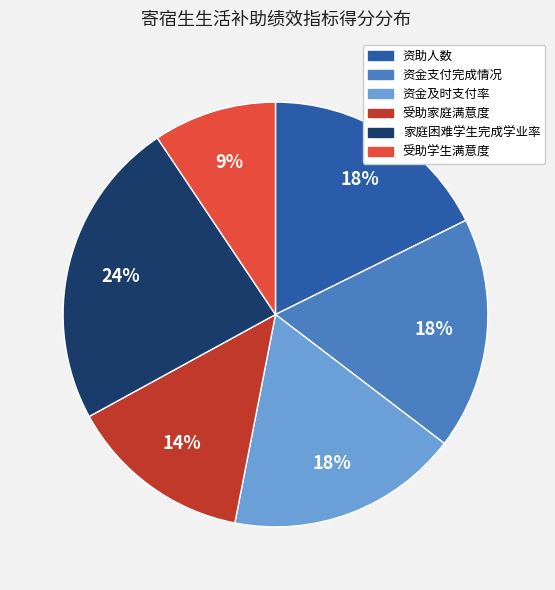

The 受助家庭满意度 slice represents 14% of the pie. True or false?

True